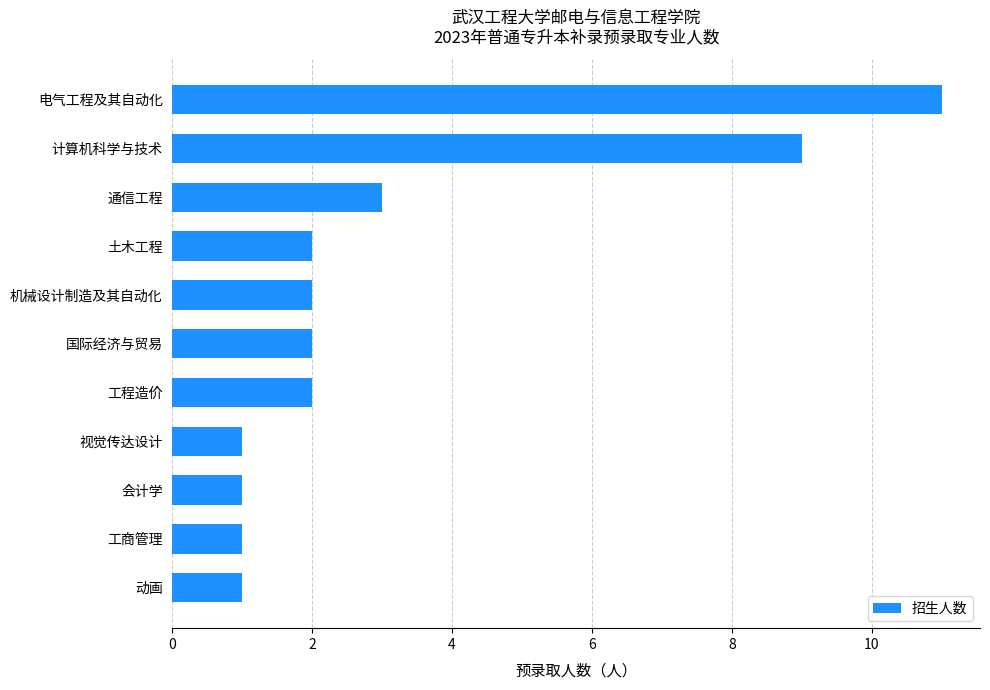

True or false: the data shows 3 at 土木工程.

False